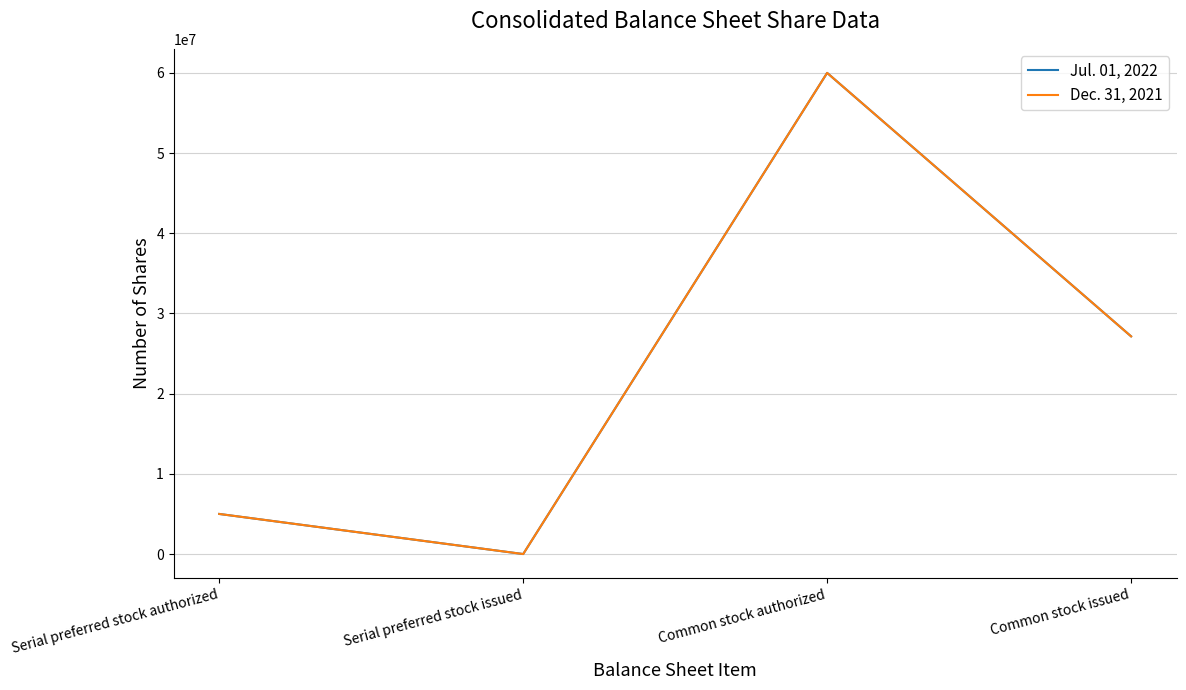

Rank the series by their maximum value, from highest to lowest.

Jul. 01, 2022, Dec. 31, 2021